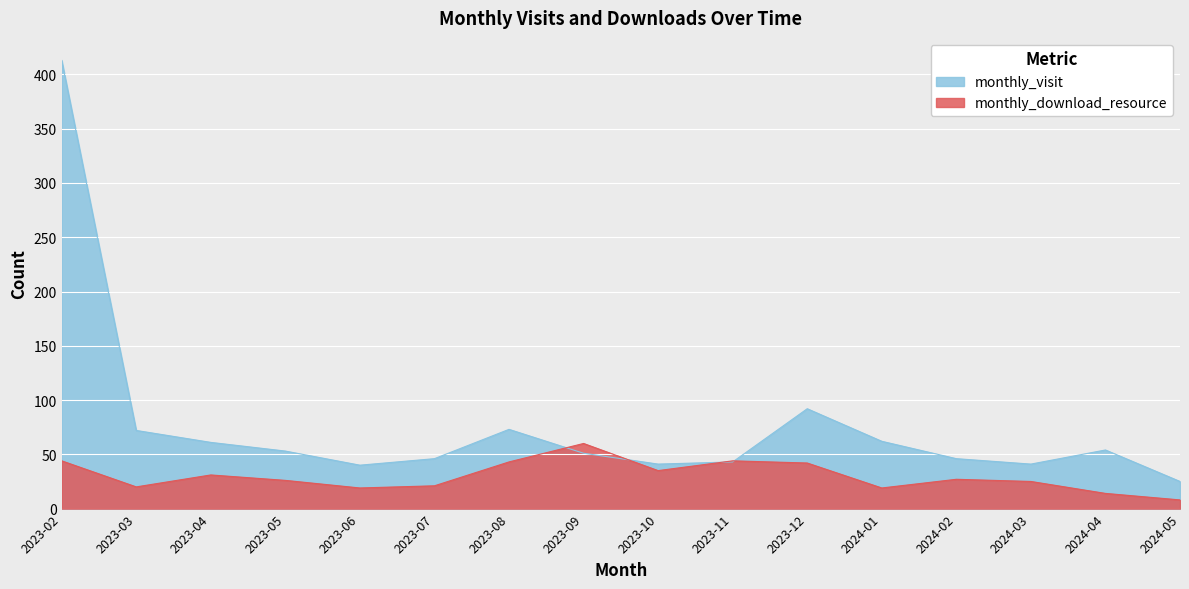

At which label does monthly_visit reach its minimum?

2024-05